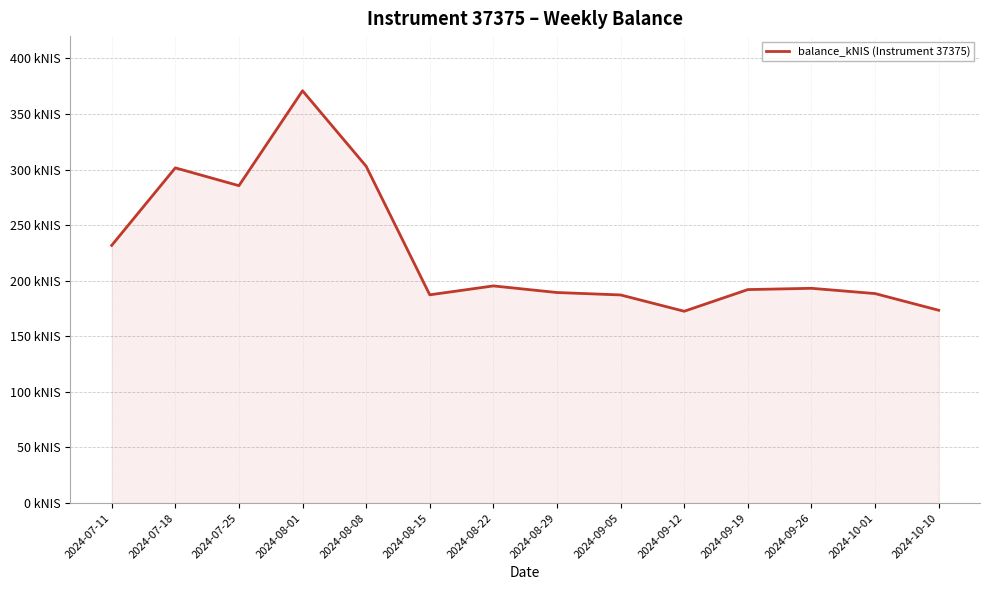

Does the chart display data point markers on the line(s)?

No